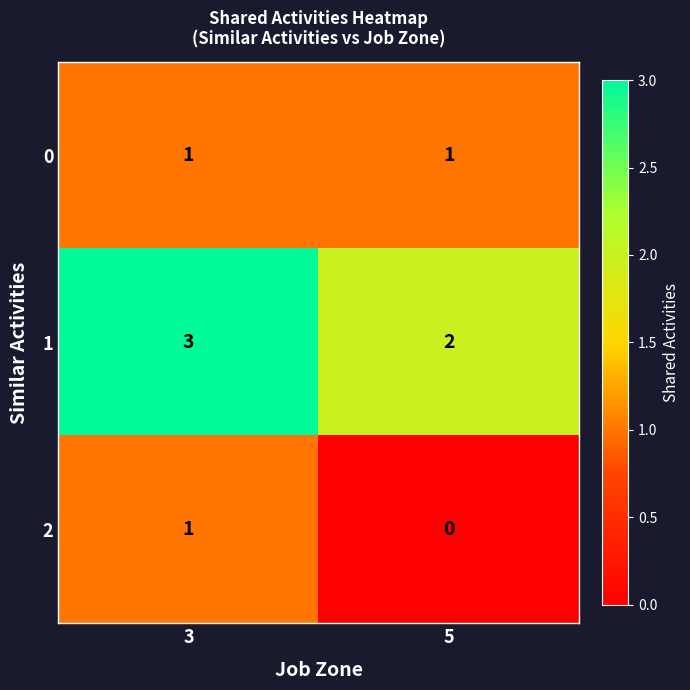

What is the sum of all 1 values?

5